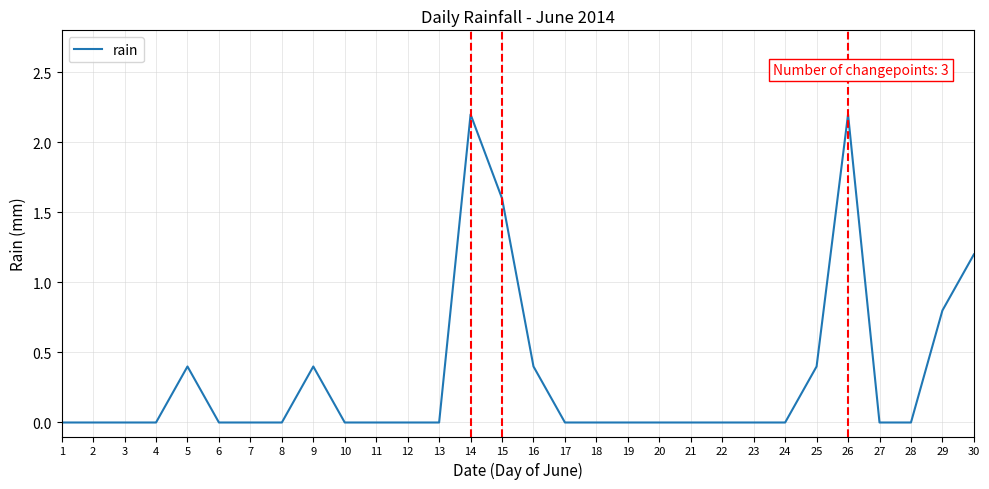

True or false: there are more than 2 points higher than both neighbors.

True